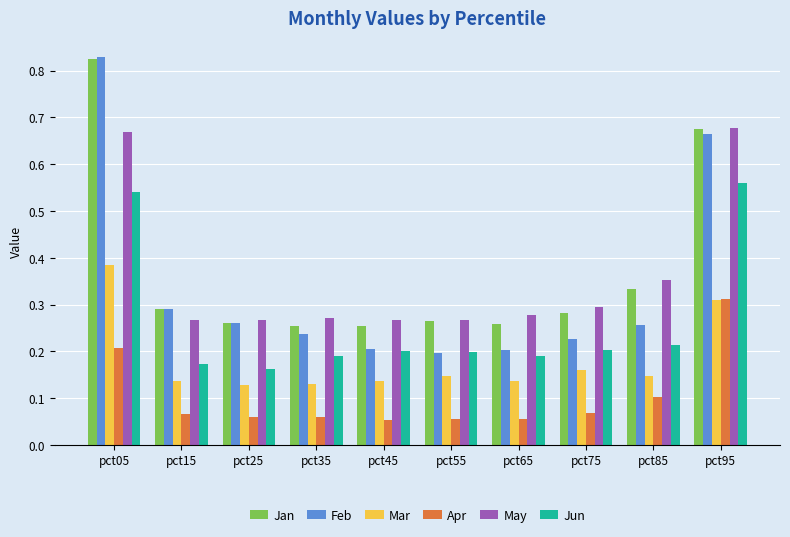

The value of May at pct55 is 0.2. True or false?

False